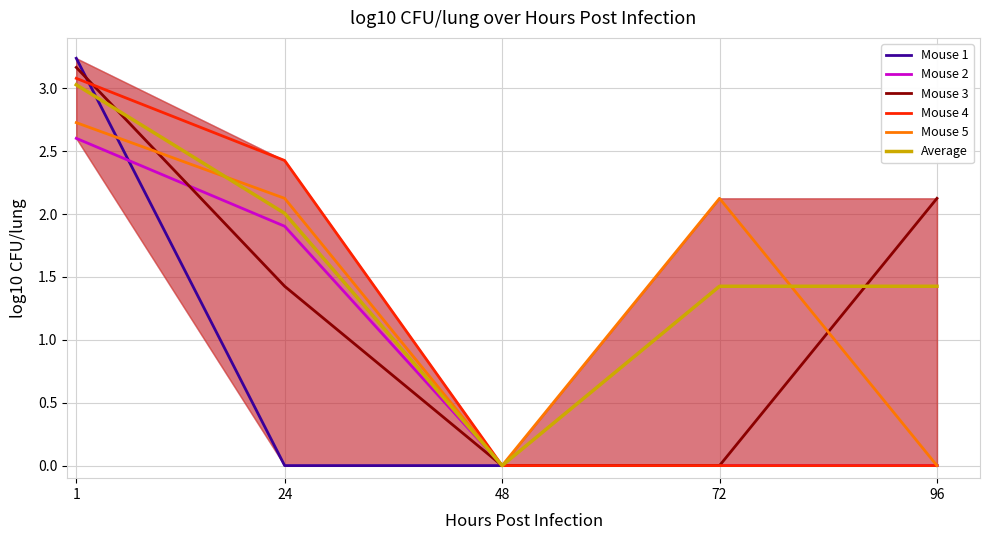

What is the average value of the Mouse 5 series?

1.4